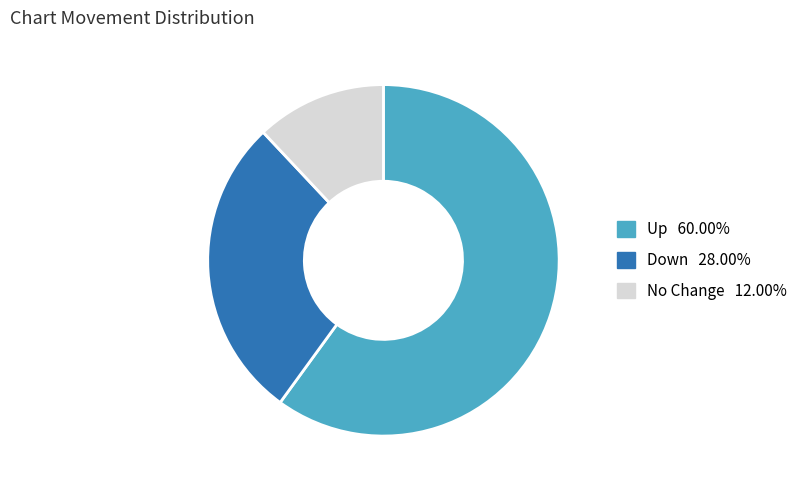

How many slices are in this pie chart?

3